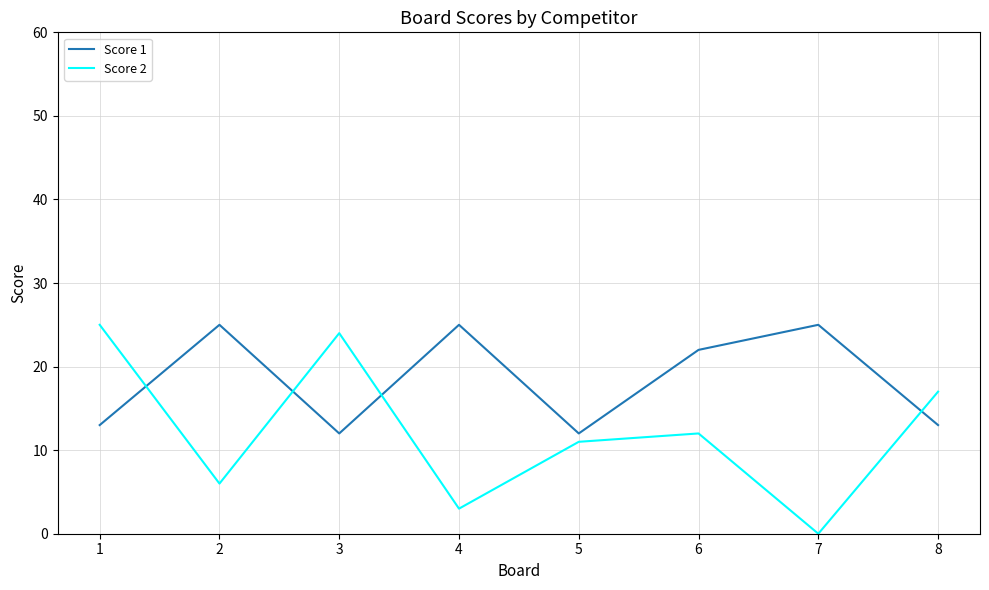

Rank the categories by Score 2 value from lowest to highest.

7, 4, 2, 5, 6, 8, 3, 1